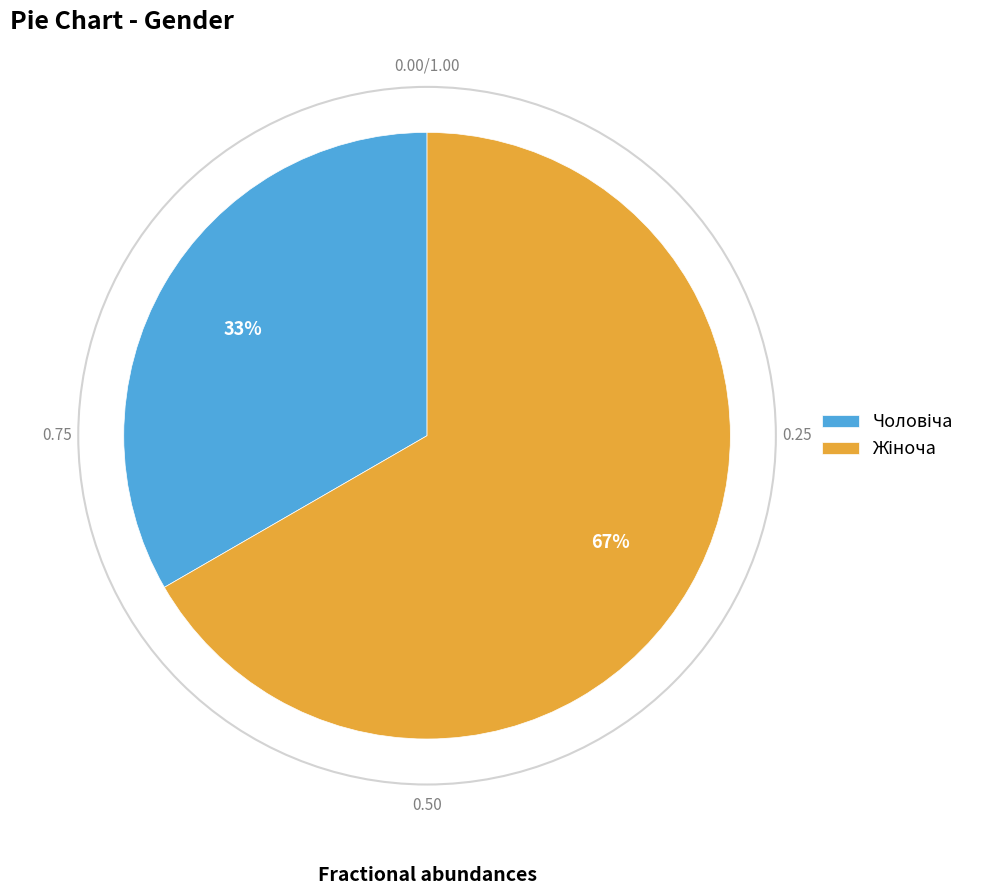

Count the number of slices in the pie.

2